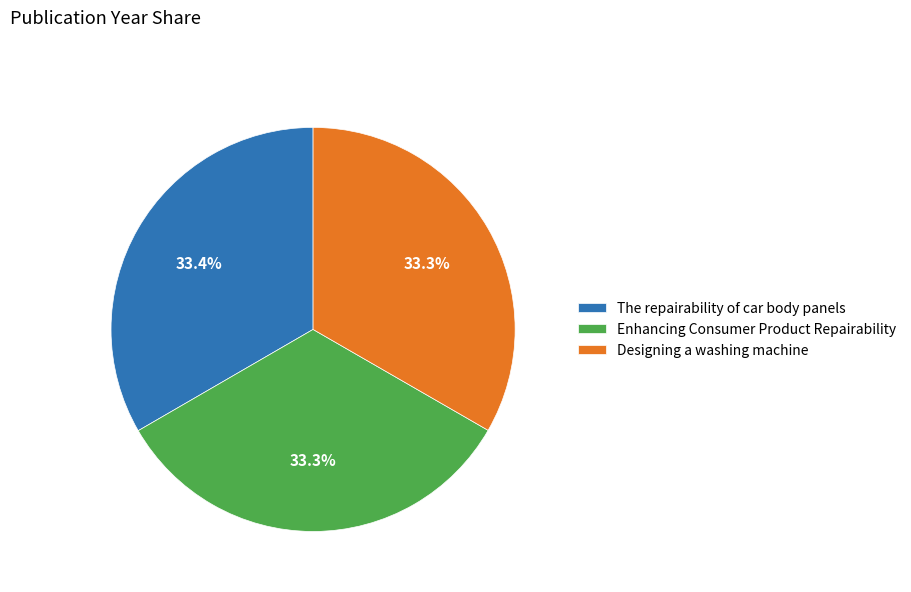

Is it true that The repairability of car body panels is 43% of the pie?

False